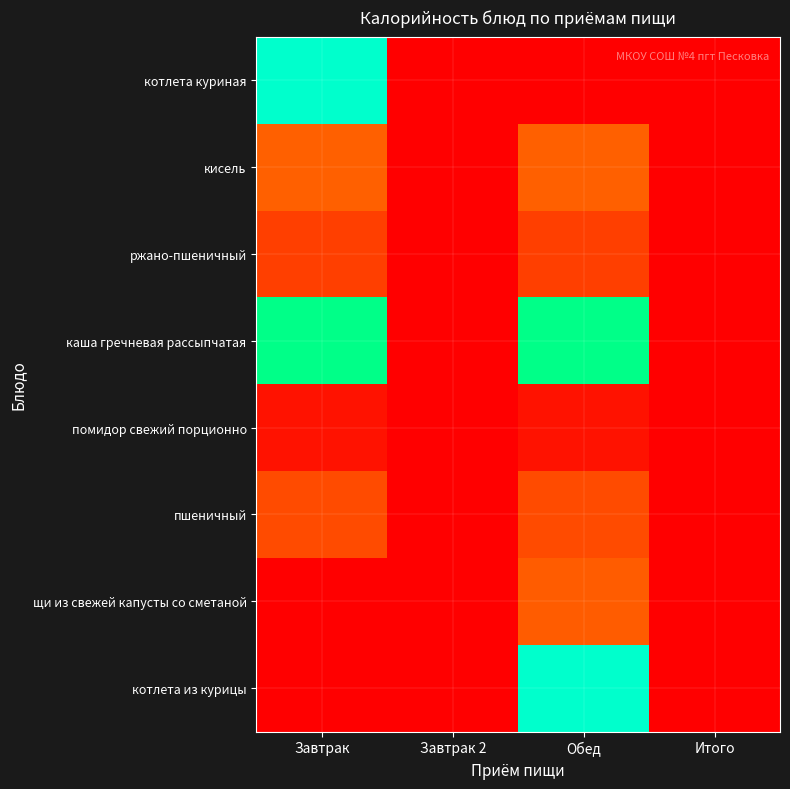

How many data points does each series have?

4